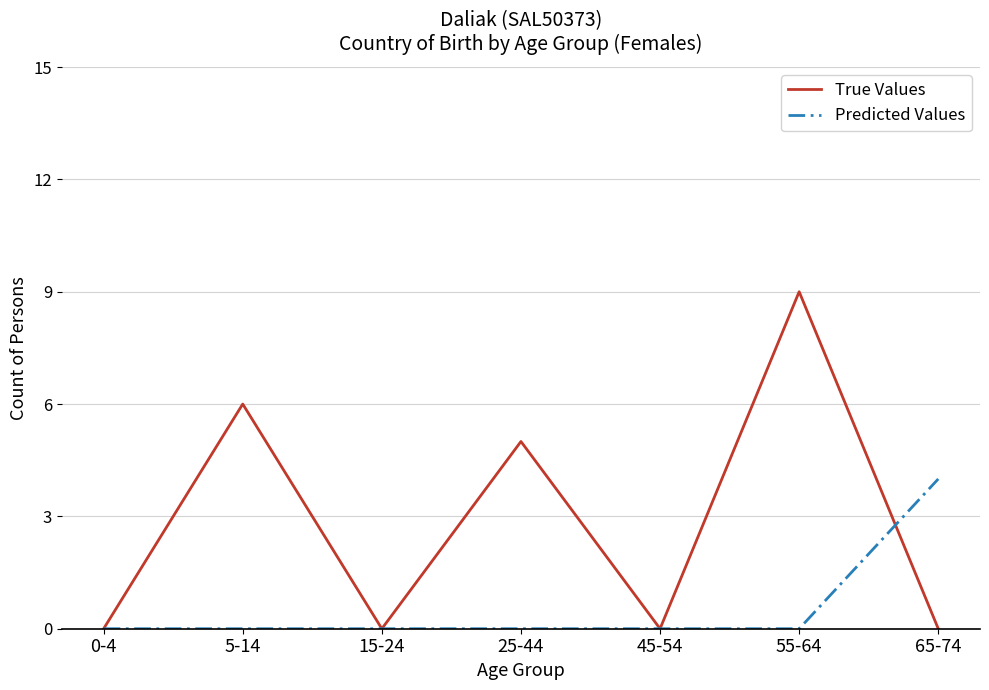

Which series ends up on top after the final intersection of Predicted Values and True Values?

Predicted Values